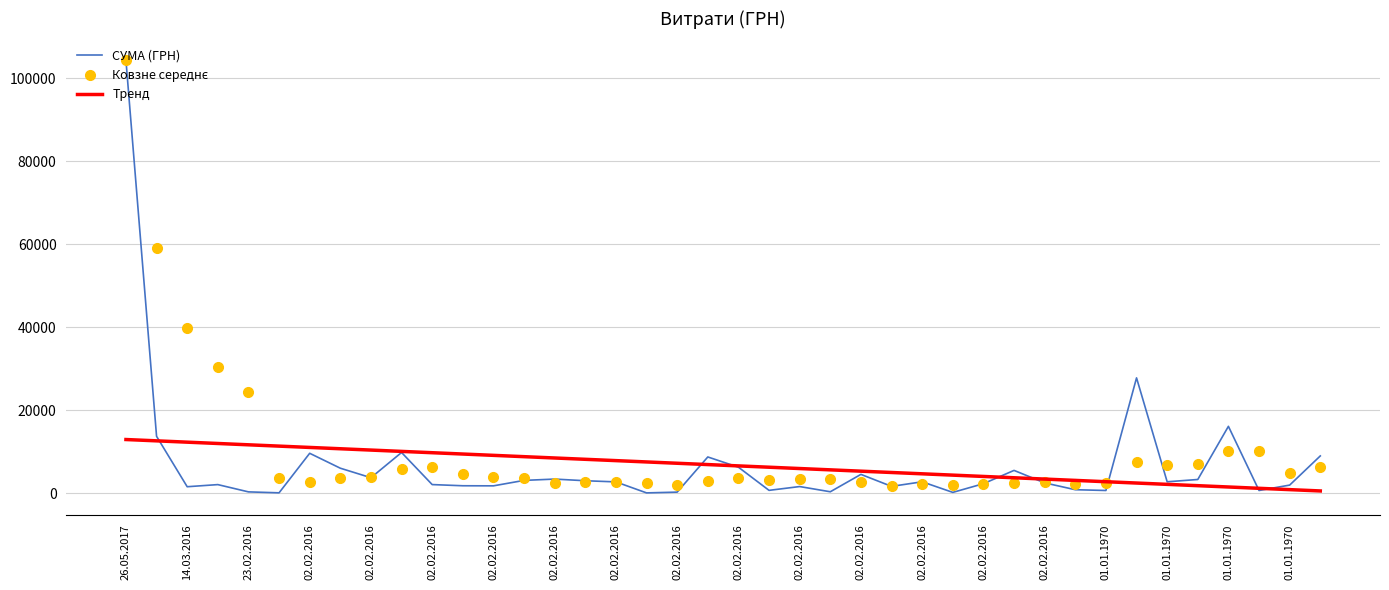

What is the maximum value shown in the chart?

104400.0